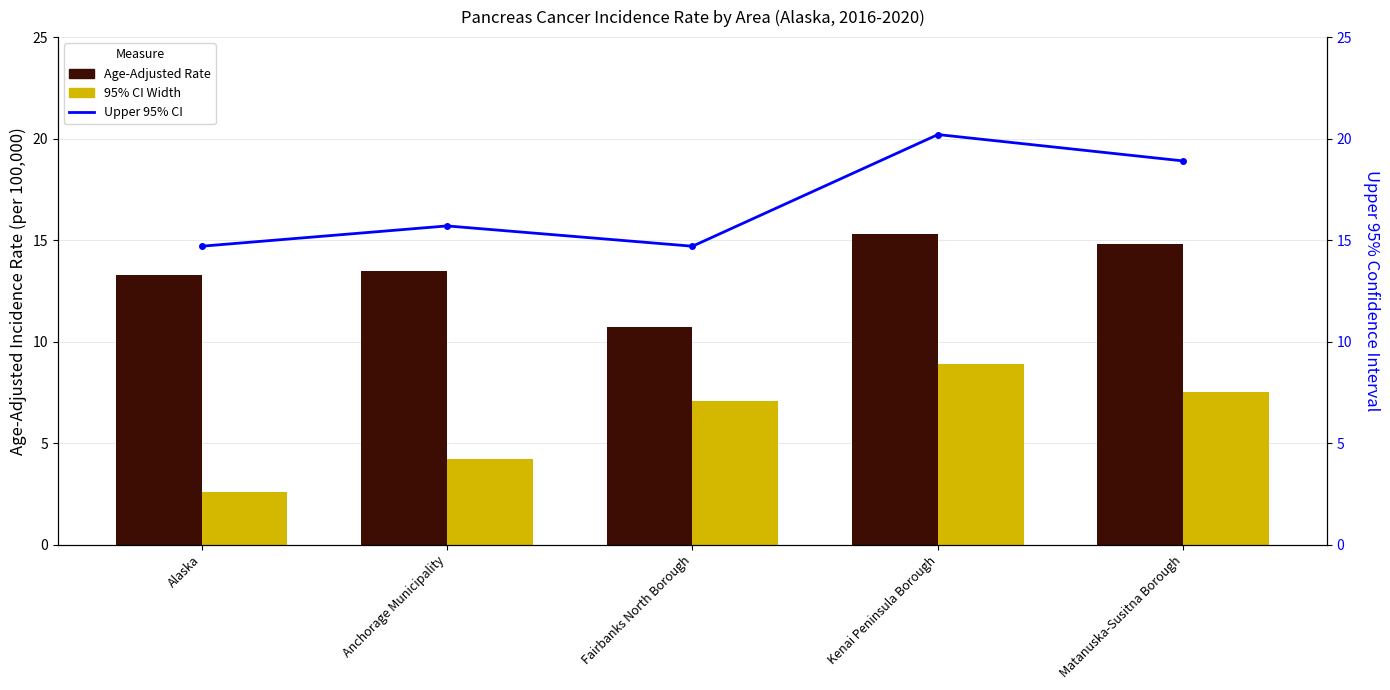

What position from the left is Anchorage Municipality?

2